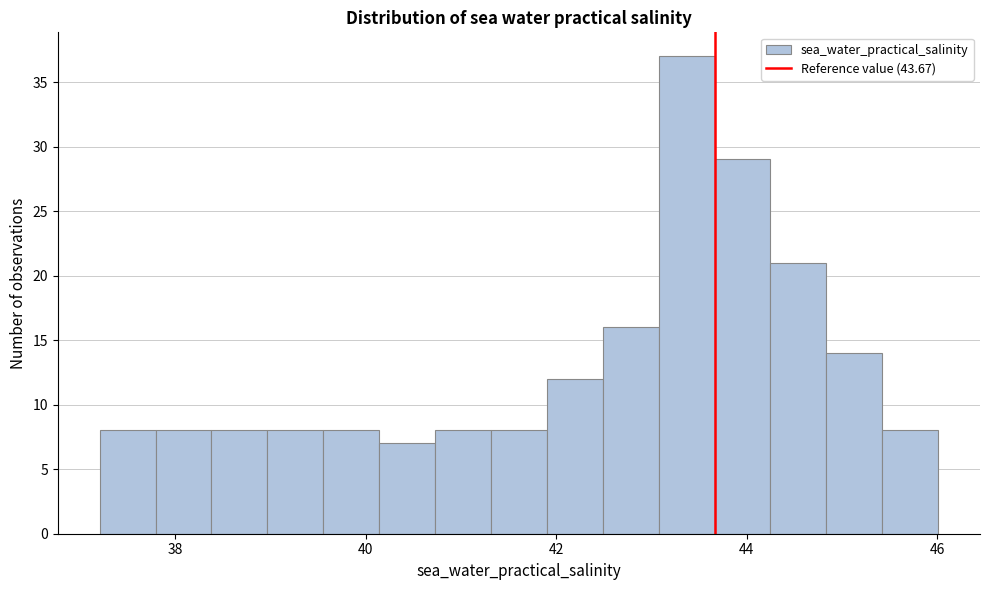

Around what value on the x-axis is the tallest bar? Give the approximate position of its centre, as read against the axis.

43.4